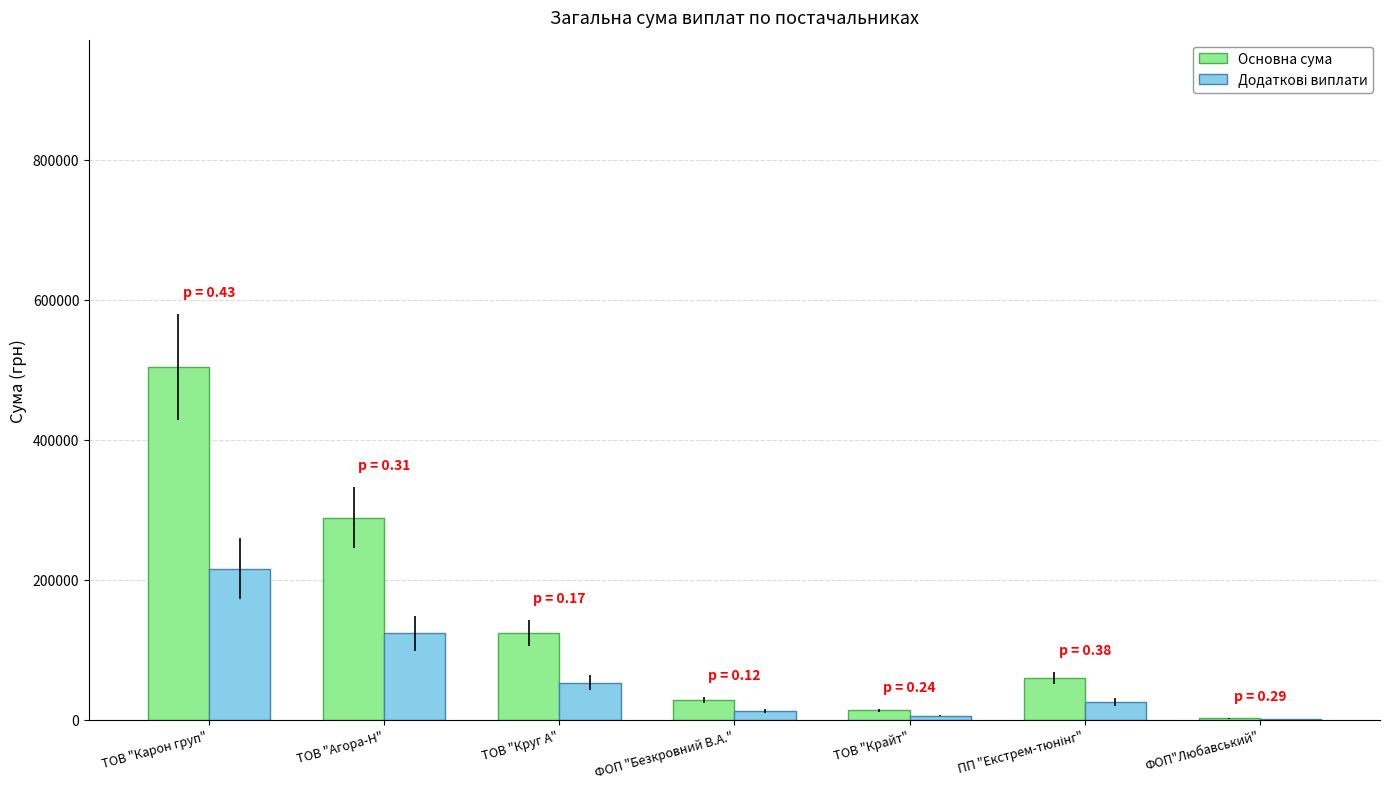

Which series changed the most between ТОВ "Агора-Н" and ТОВ "Круг А"?

Основна сума